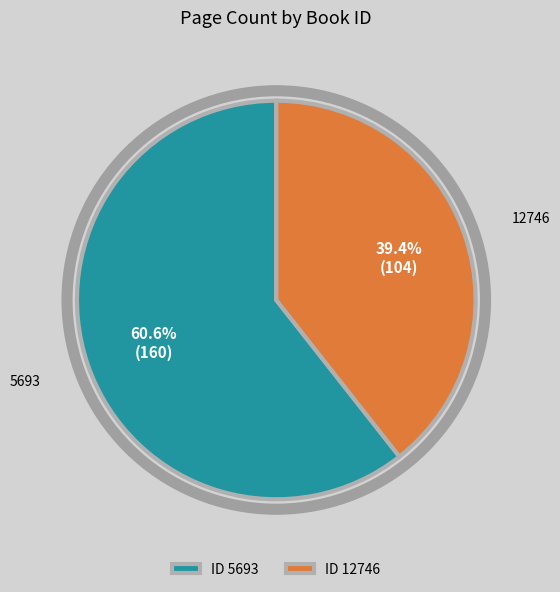

Which has a higher value, ID 5693 or ID 12746?

ID 5693